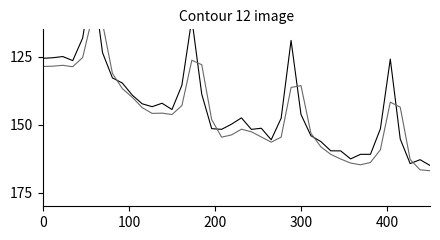

How many series are shown in this chart?

2